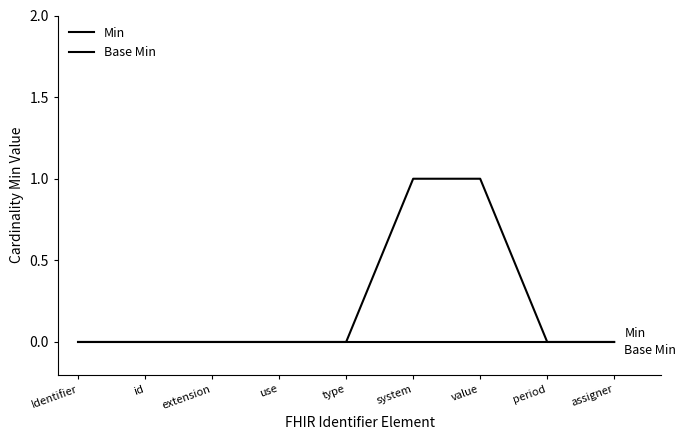

What is the sum of all Min values?

2